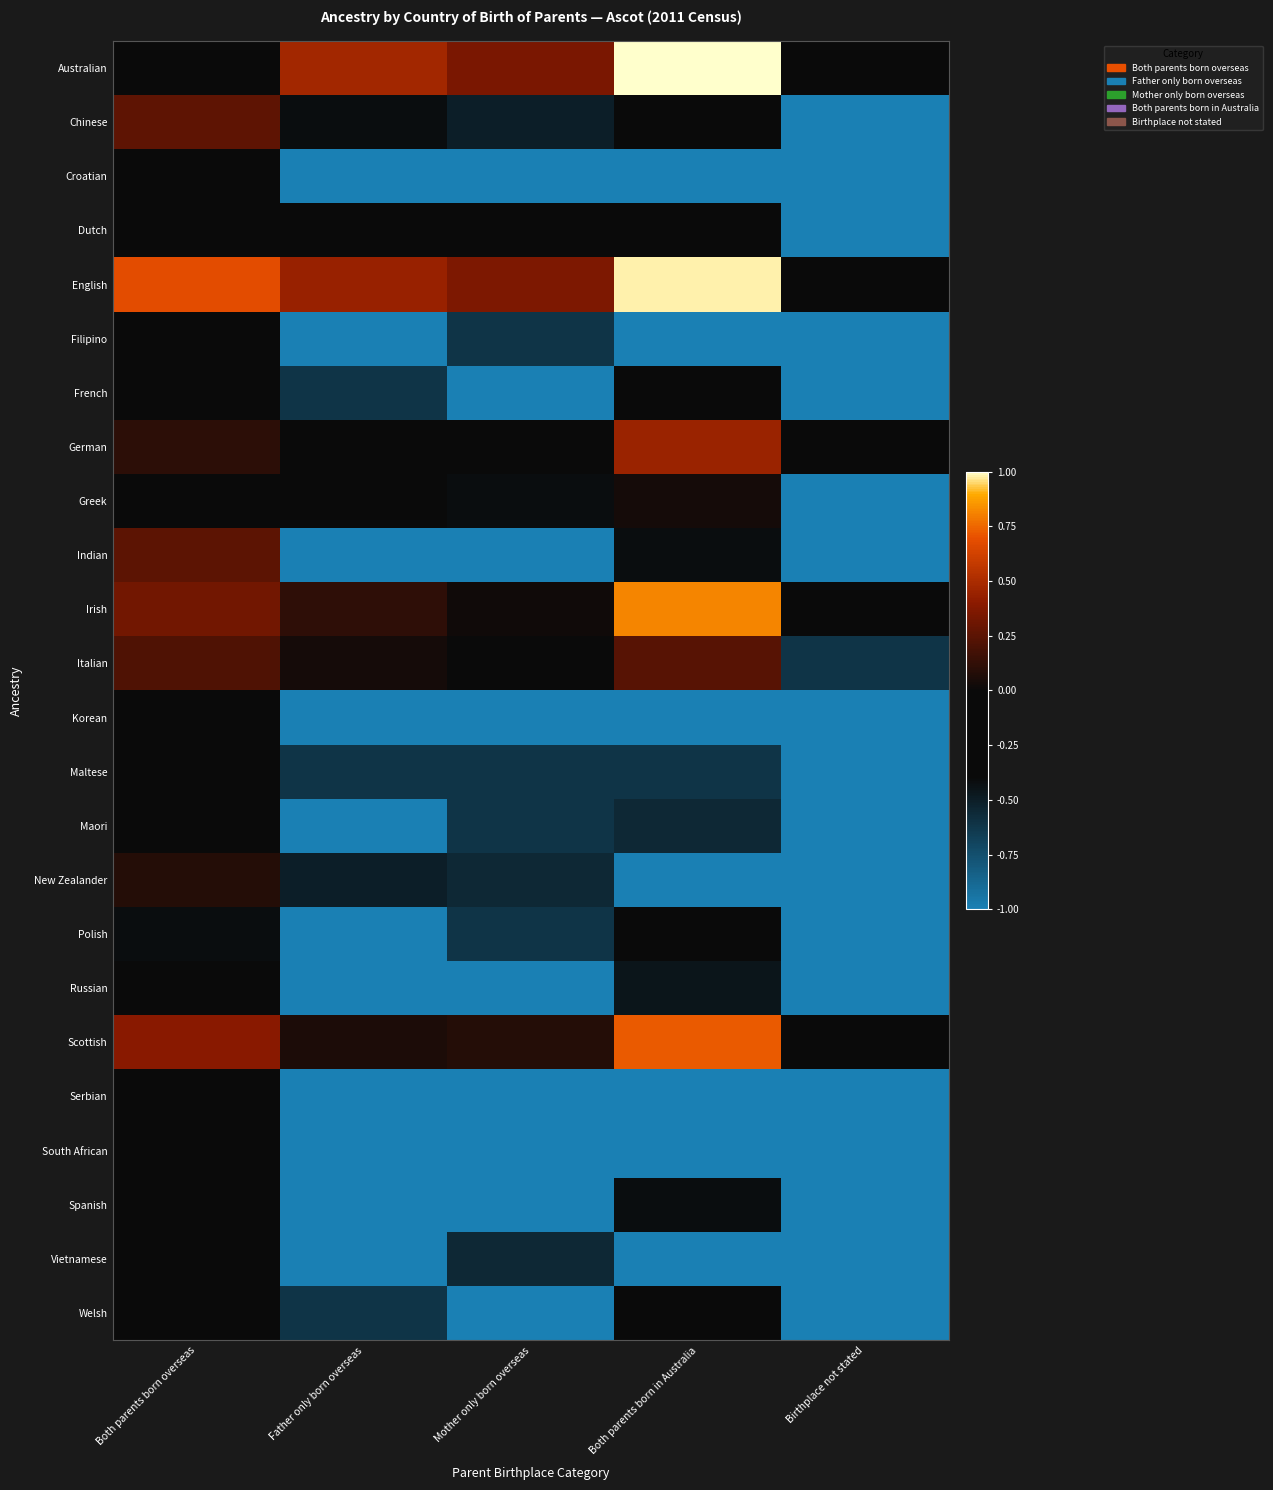

What is the difference between the highest and lowest values at Both parents born overseas?

1.1